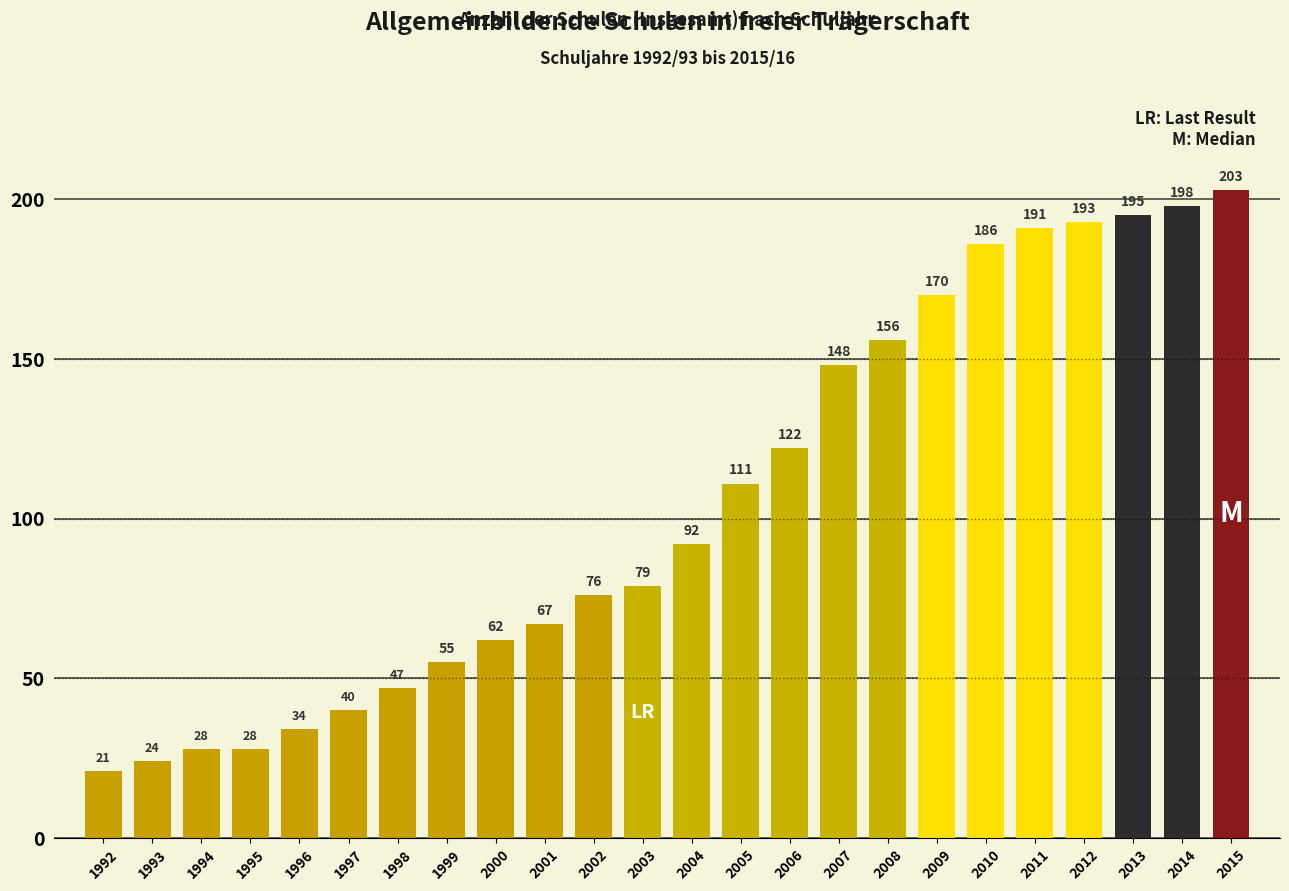

Reading left to right, transcribe all the data shown in this chart.

21	24	28	28	34	40	47	55	62	67	76	79	92	111	122	148	156	170	186	191	193	195	198	203